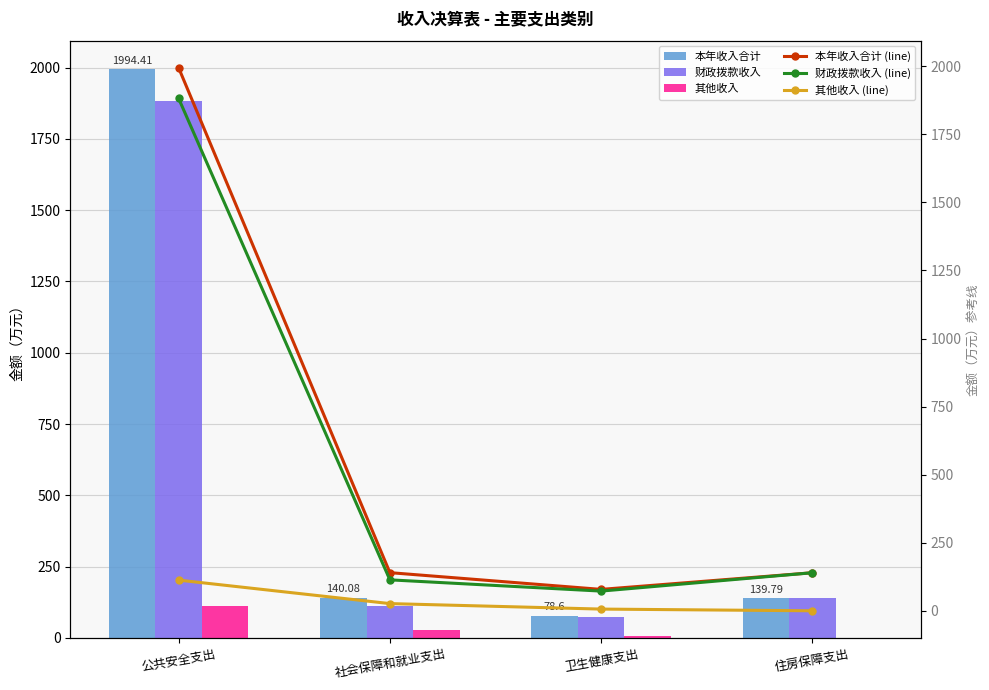

Reading left to right, list all the values displayed in this chart.

本年收入合计: 公共安全支出=1994.4	社会保障和就业支出=140.1	卫生健康支出=78.6	住房保障支出=139.8
财政拨款收入: 公共安全支出=1881.7	社会保障和就业支出=113.7	卫生健康支出=72.3	住房保障支出=139.8
其他收入: 公共安全支出=112.7	社会保障和就业支出=26.4	卫生健康支出=6.3	住房保障支出=0.0
本年收入合计 (line): 公共安全支出=1994.4	社会保障和就业支出=140.1	卫生健康支出=78.6	住房保障支出=139.8
财政拨款收入 (line): 公共安全支出=1881.7	社会保障和就业支出=113.7	卫生健康支出=72.3	住房保障支出=139.8
其他收入 (line): 公共安全支出=112.7	社会保障和就业支出=26.4	卫生健康支出=6.3	住房保障支出=0.0